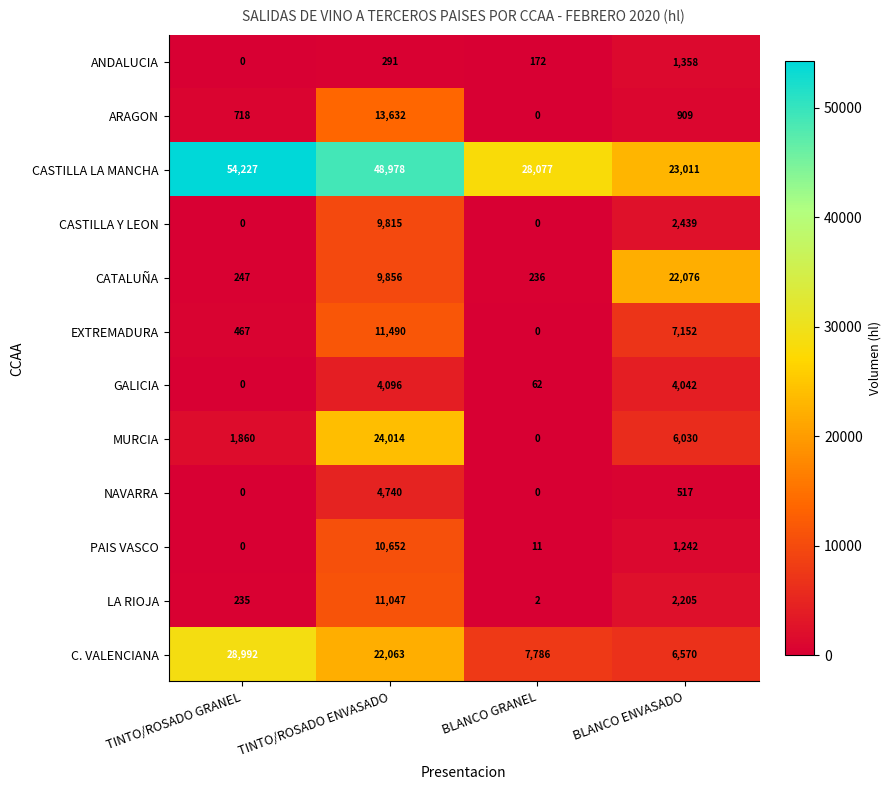

Is it true that ANDALUCIA equals 172 at BLANCO GRANEL?

True